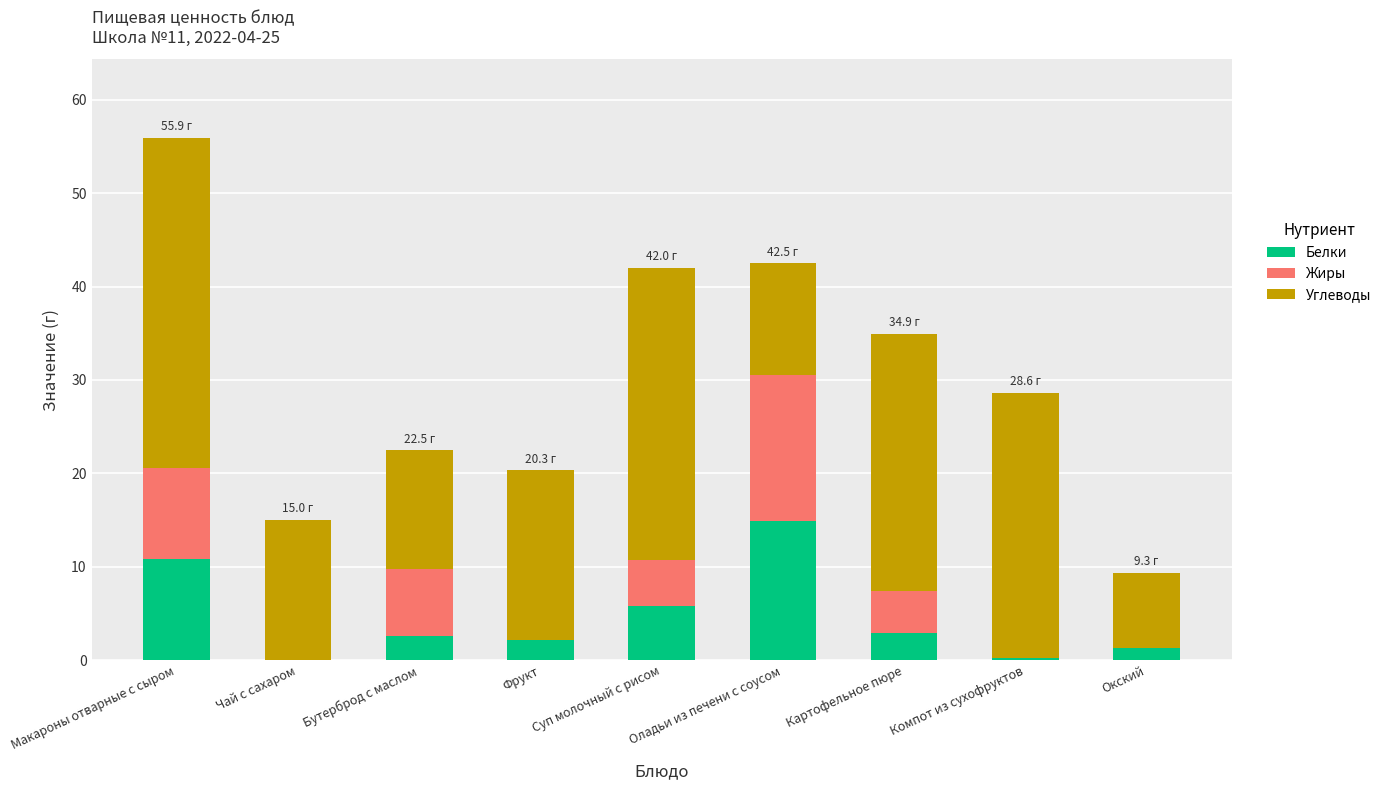

What is the total value across all series at Оладьи из печени с соусом?

42.5